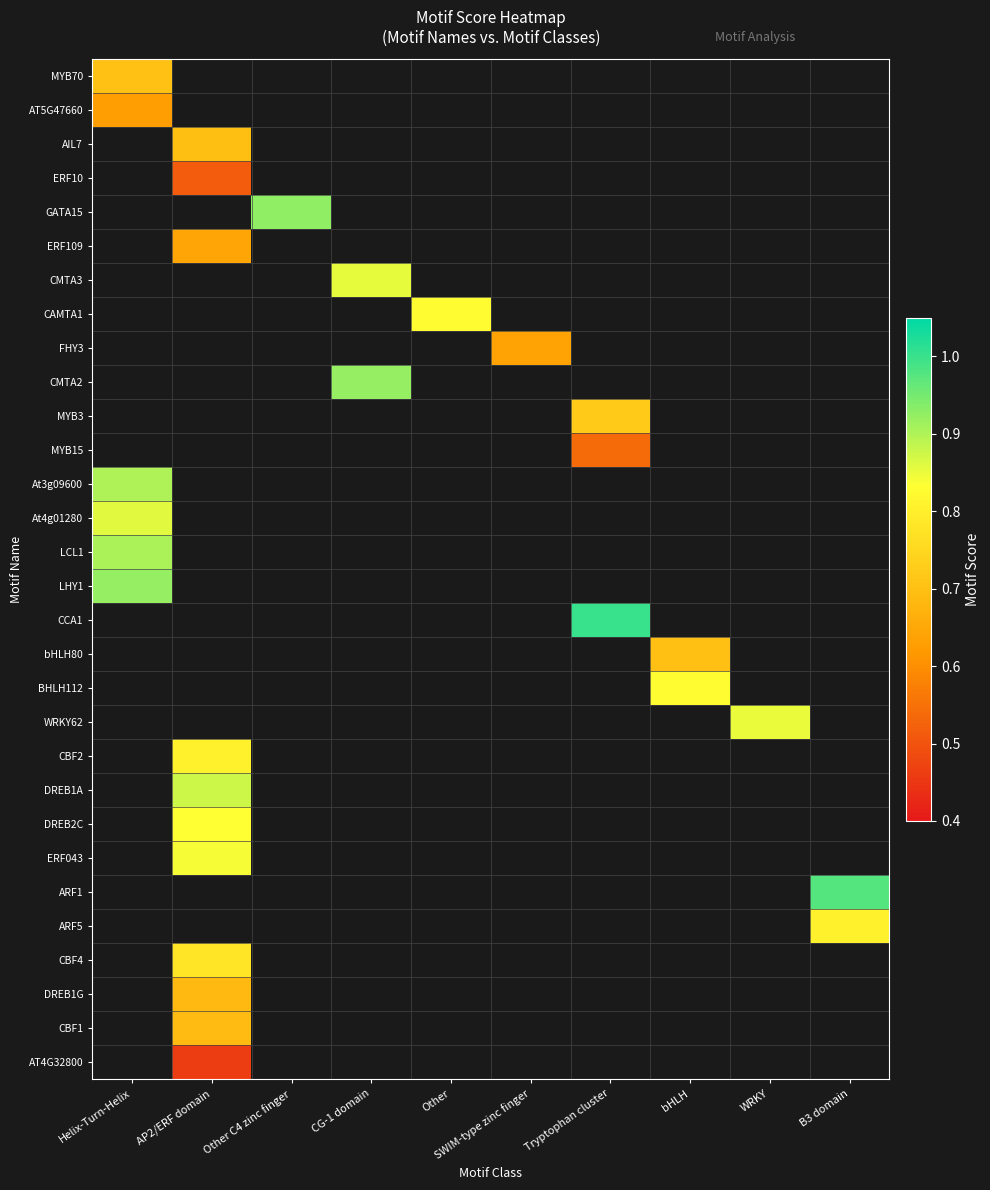

What is the maximum value shown in the chart?

1.0